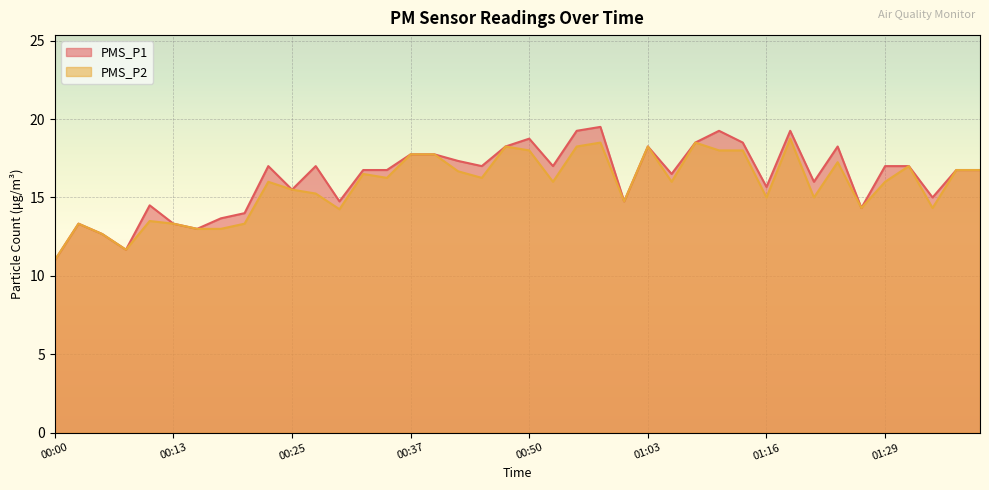

At 00:10, list the series in order from largest to smallest.

PMS_P1, PMS_P2